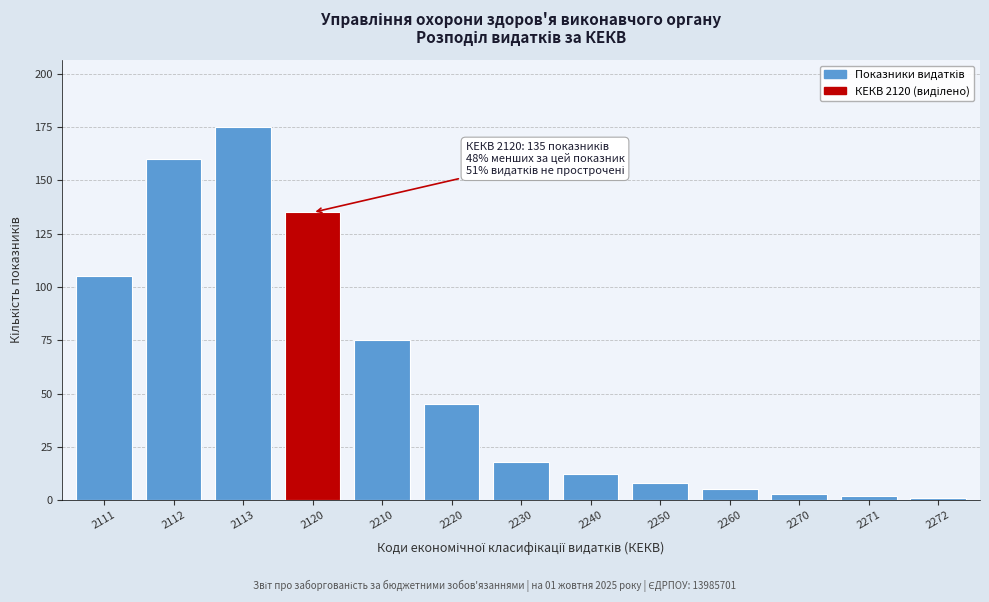

Reading right to left, transcribe all the data shown in this chart.

1	2	3	5	8	12	18	45	75	135	175	160	105